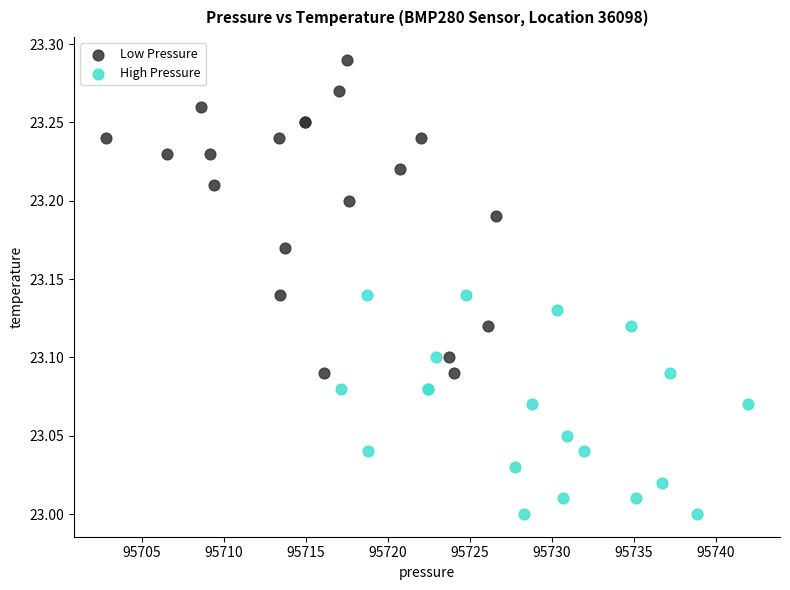

Which series reaches the maximum Y coordinate?

Low Pressure